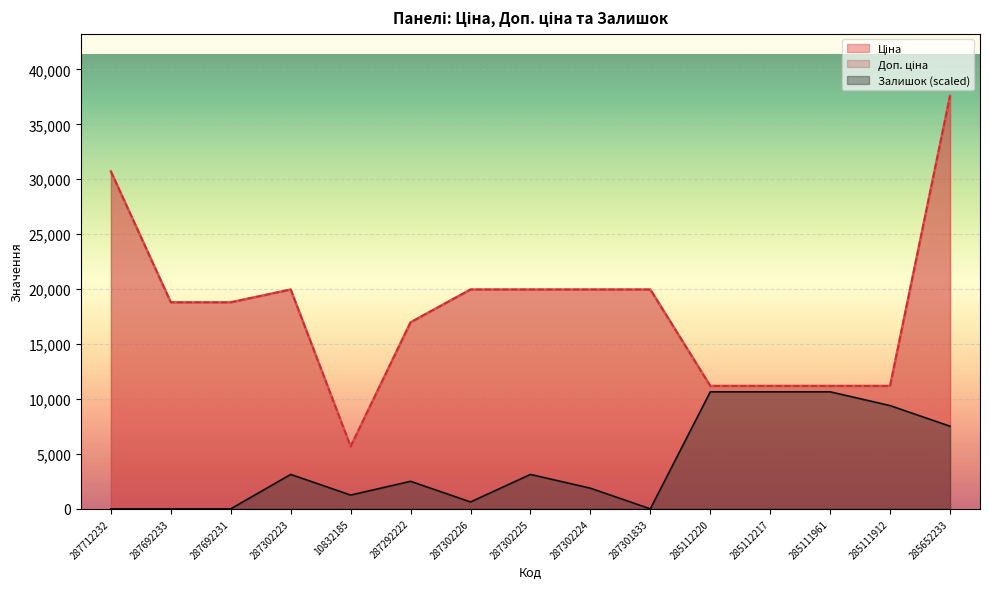

What is the highest value of the Доп. ціна series?

37593.6